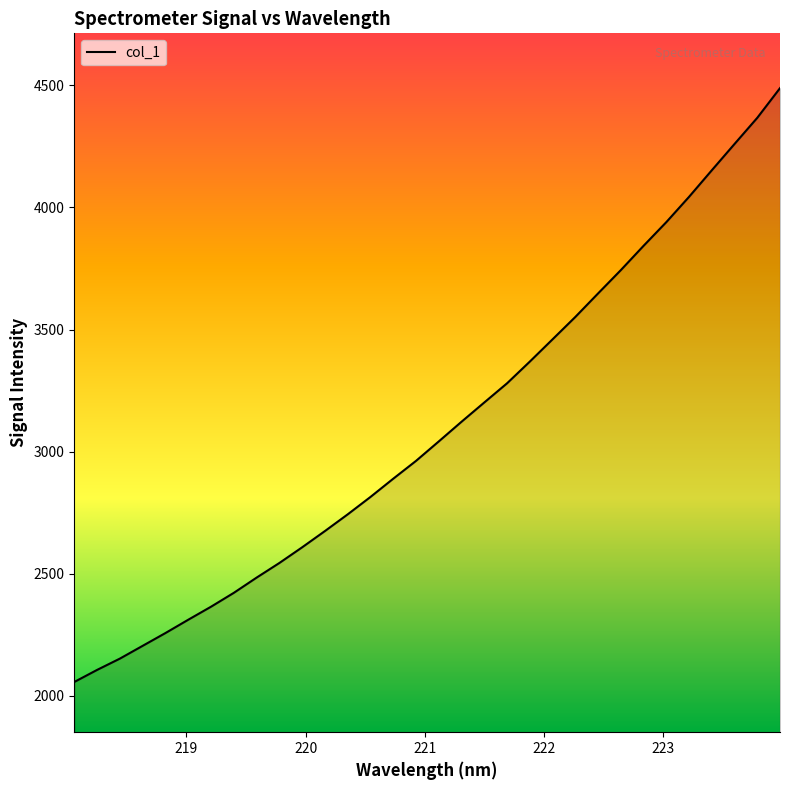

What is the minimum value shown in the chart?

2056.8